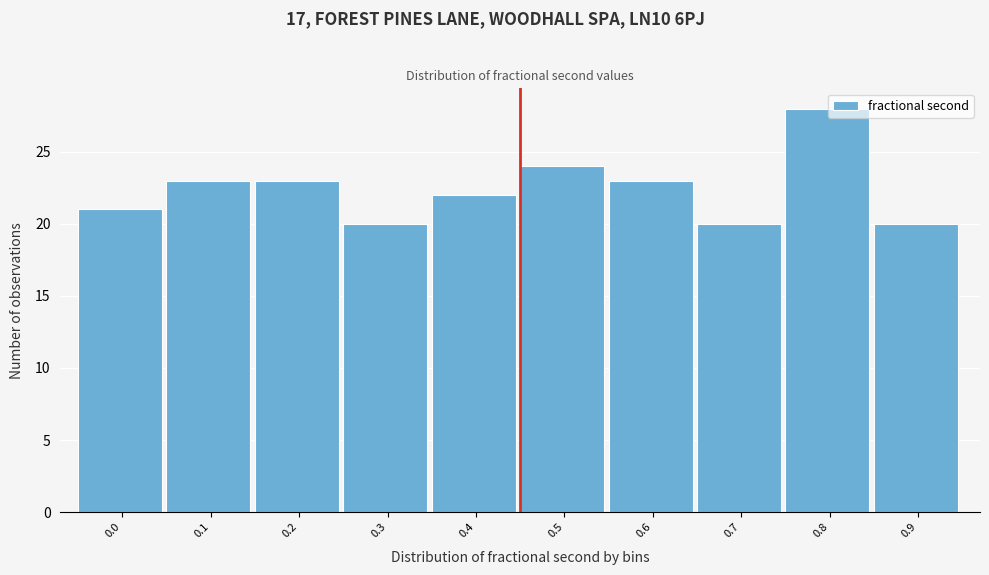

Reading left to right, transcribe all the data shown in this chart.

21	23	23	20	22	24	23	20	28	20